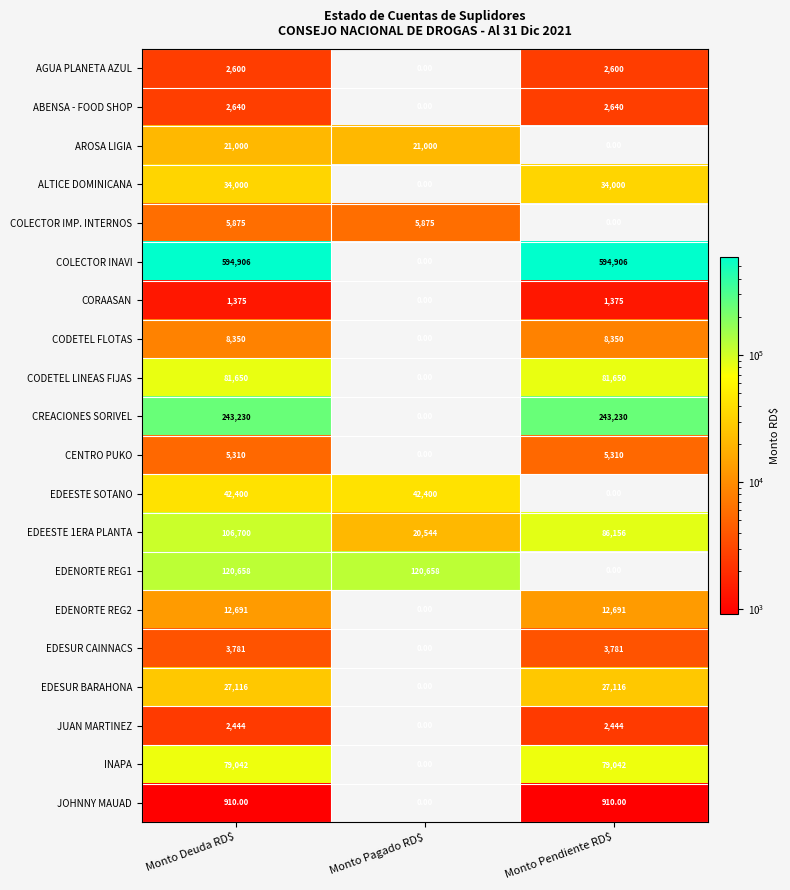

Which series has the widest spread of values?

COLECTOR INAVI